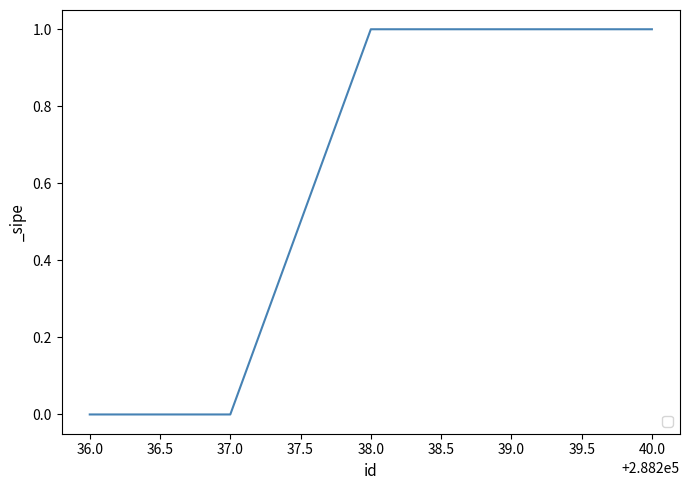

What is the sum of all values?

3